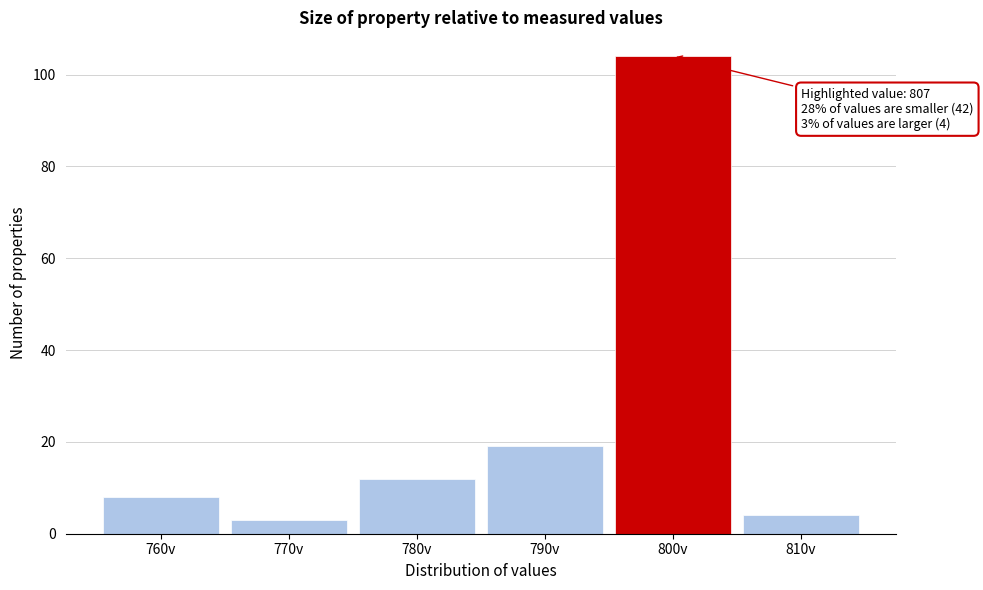

Reading left to right, extract all data points from this chart.

8	3	12	19	104	4